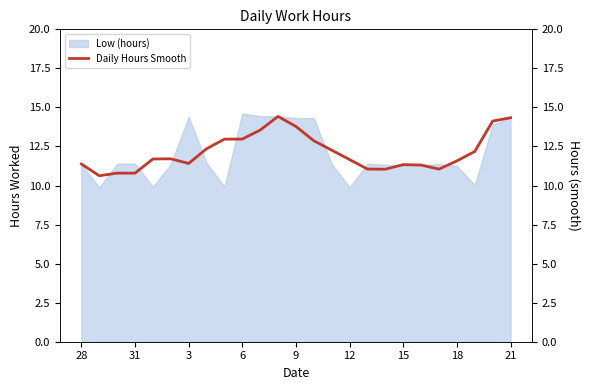

How many values exceed 11?

22